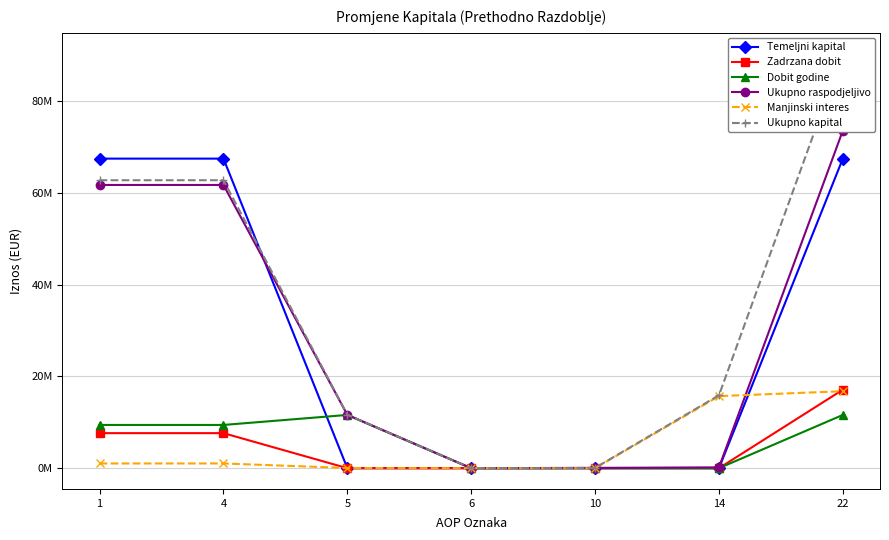

At which label does Ukupno kapital first exceed 15893599?

1